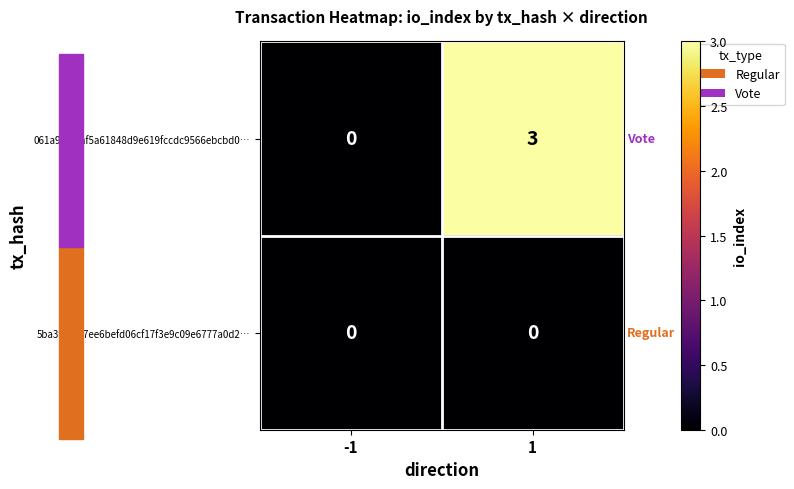

At which category does the chart reach its peak across all series?

1